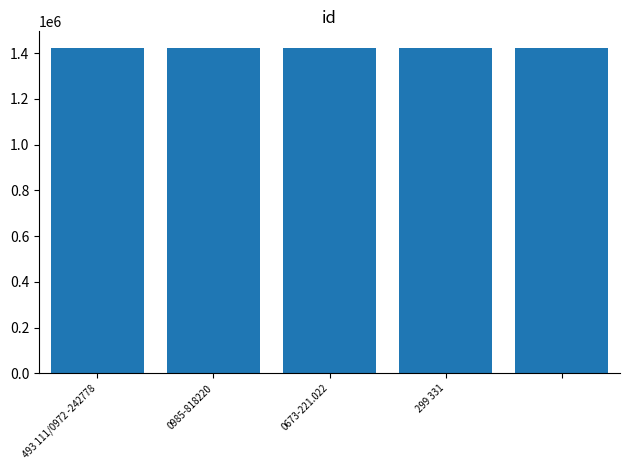

What is the value of the 1st bar from the left?

1423793